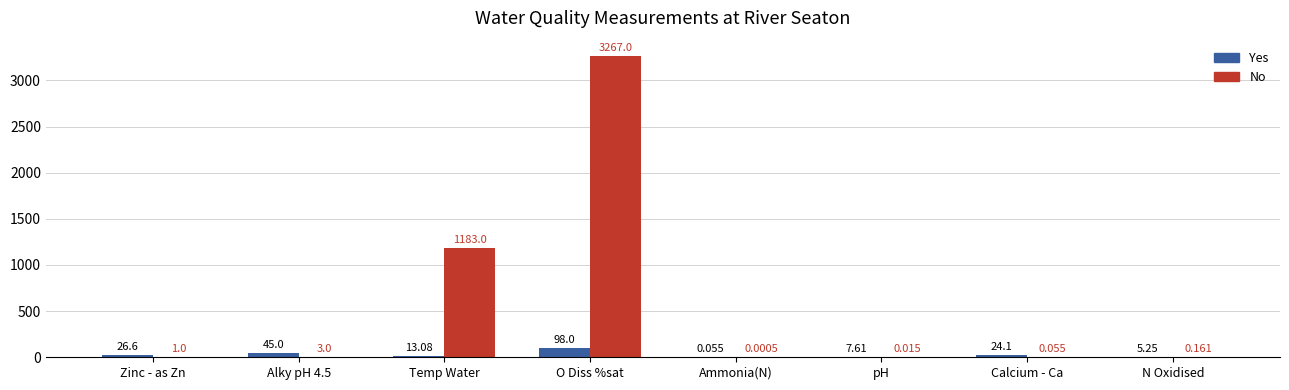

Is the value of Yes at Ammonia(N) greater than the value of No at Ammonia(N)?

Yes